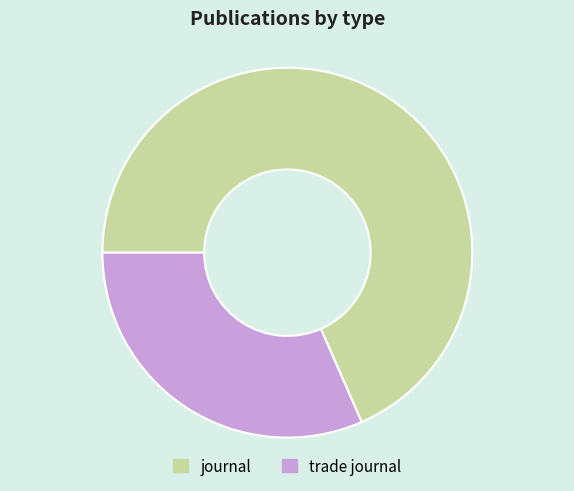

Combined, do trade journal and journal account for over 50%?

Yes